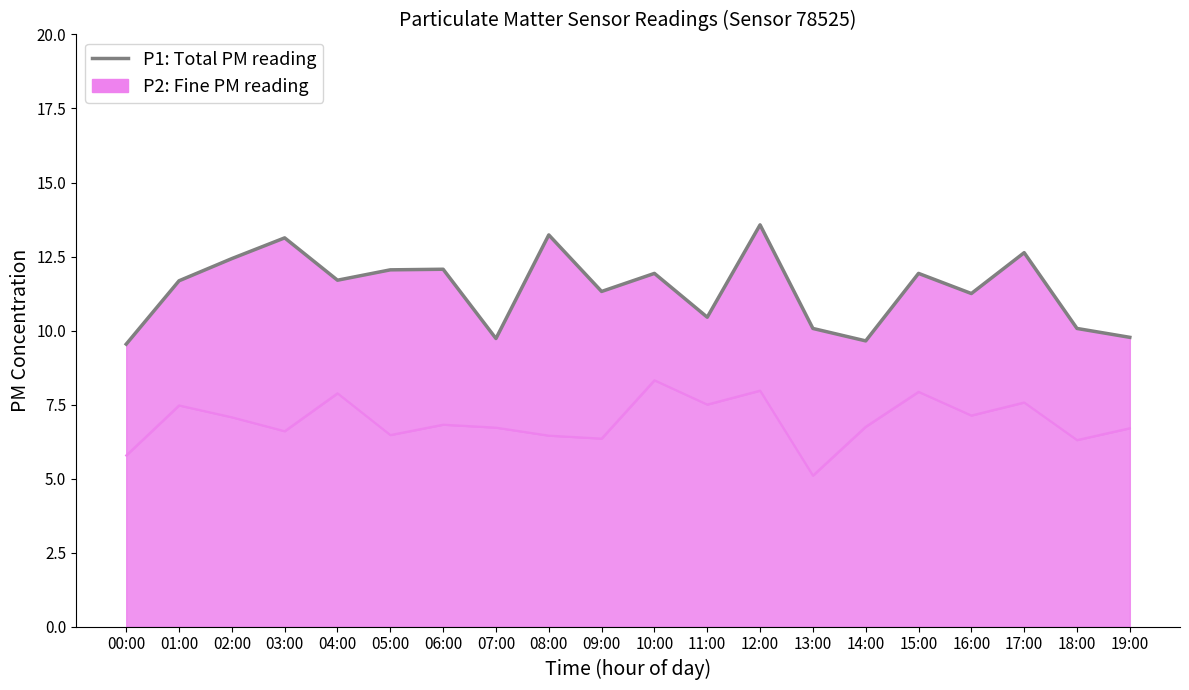

What is the spread (max minus min) of values at 13:00?

5.0